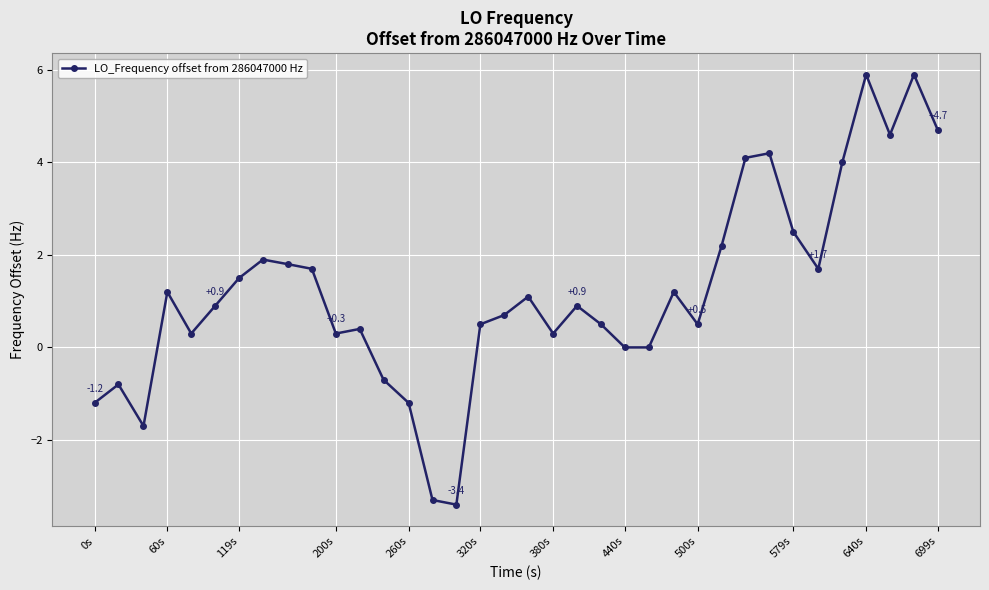

How many lines are shown in the chart?

1